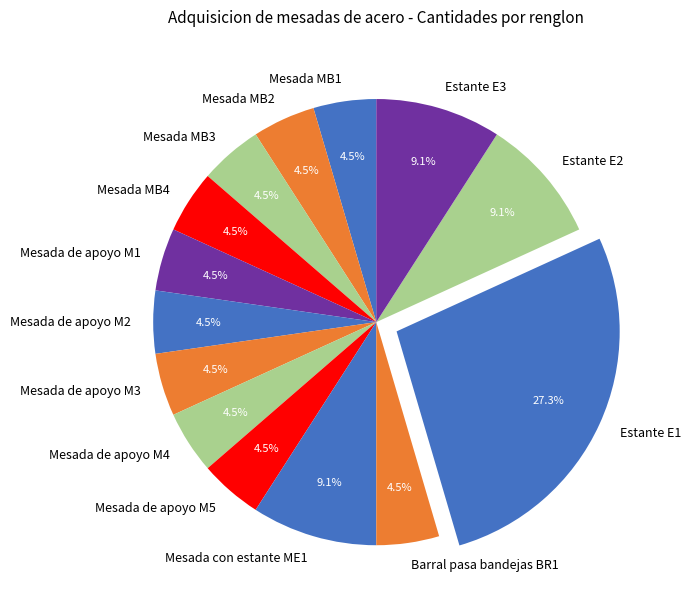

Is there a majority slice in this chart?

No